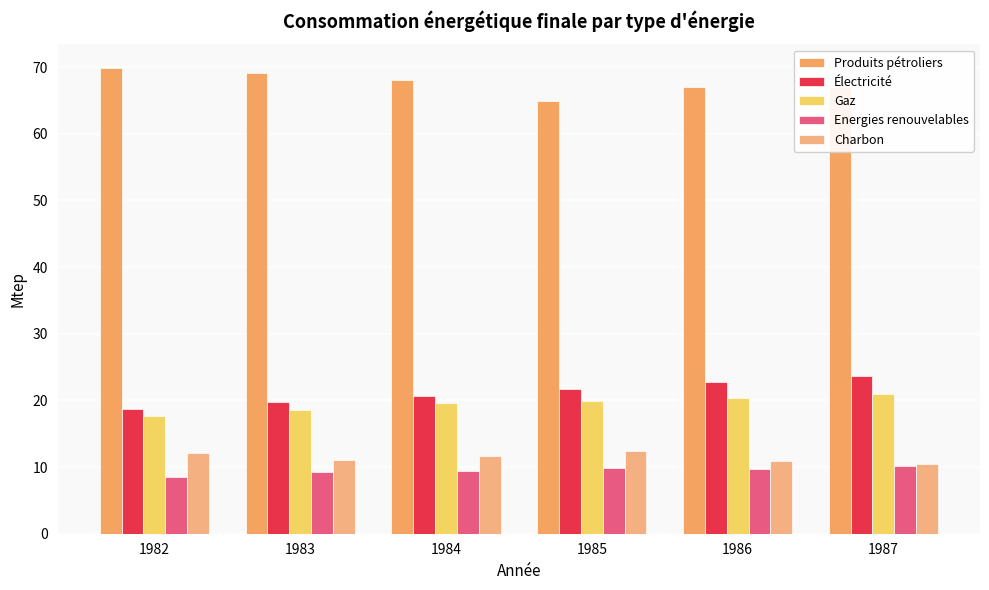

List the labels in order of Energies renouvelables value, largest first.

1987, 1985, 1986, 1984, 1983, 1982